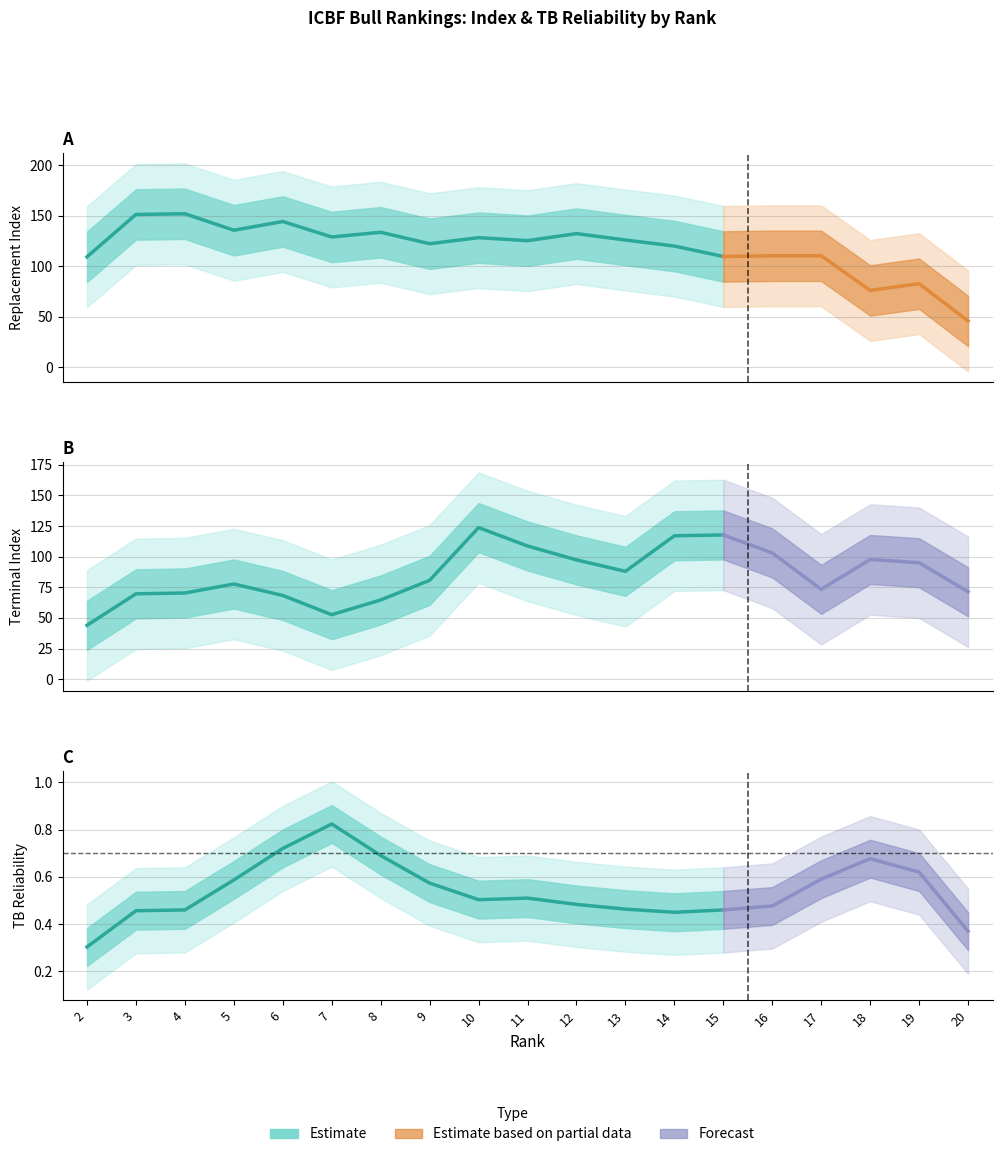

What is the difference between the TB Rel values at 6 and 18?

0.1